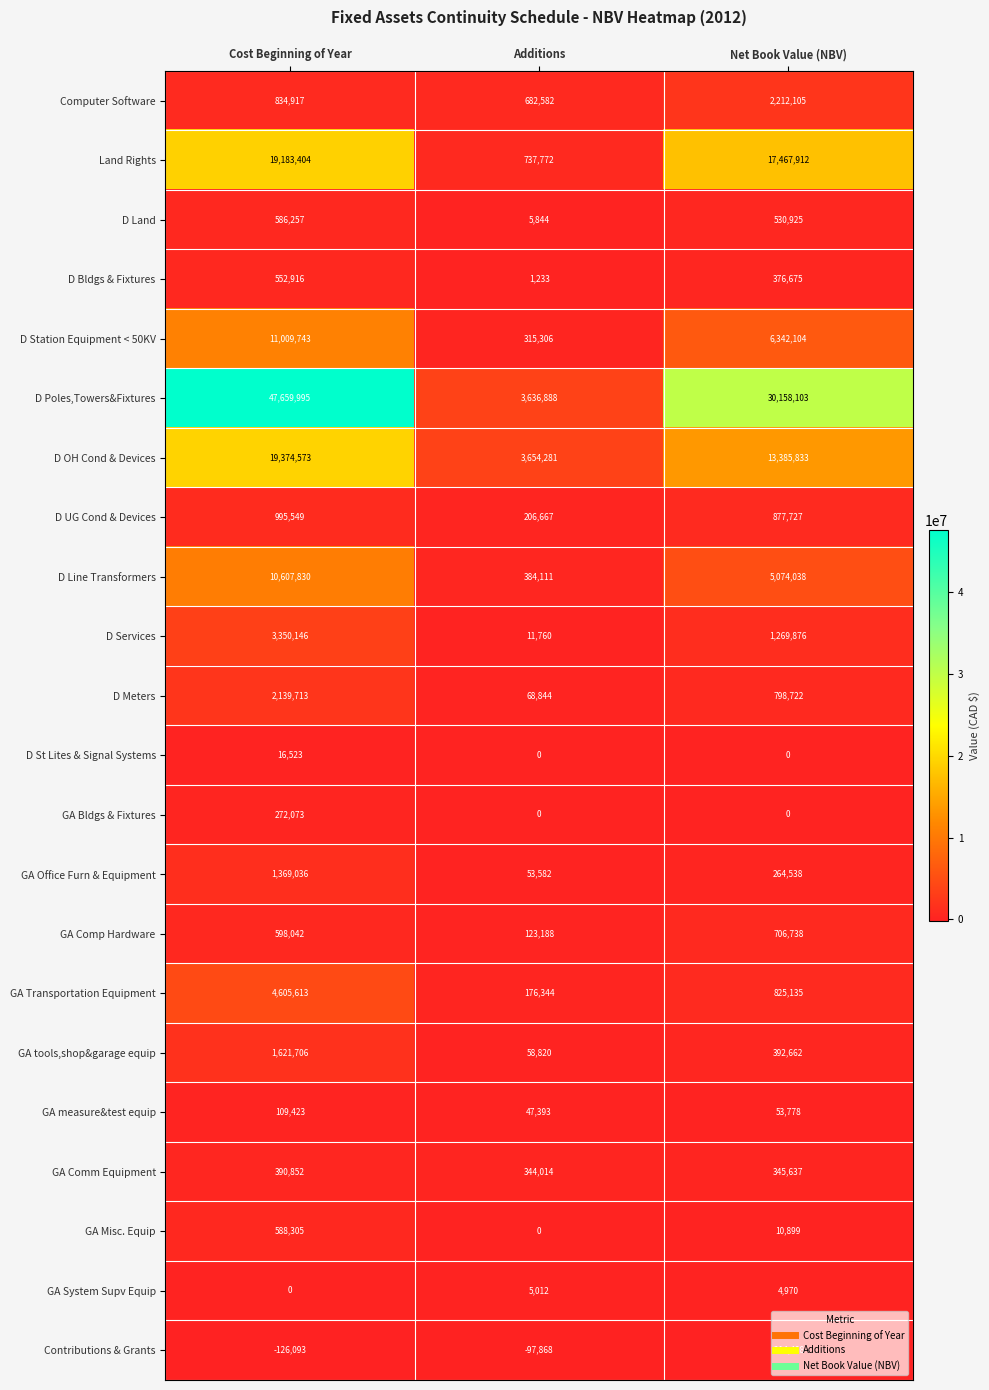

The value of D Poles,Towers&Fixtures at Additions is 2102547. True or false?

False